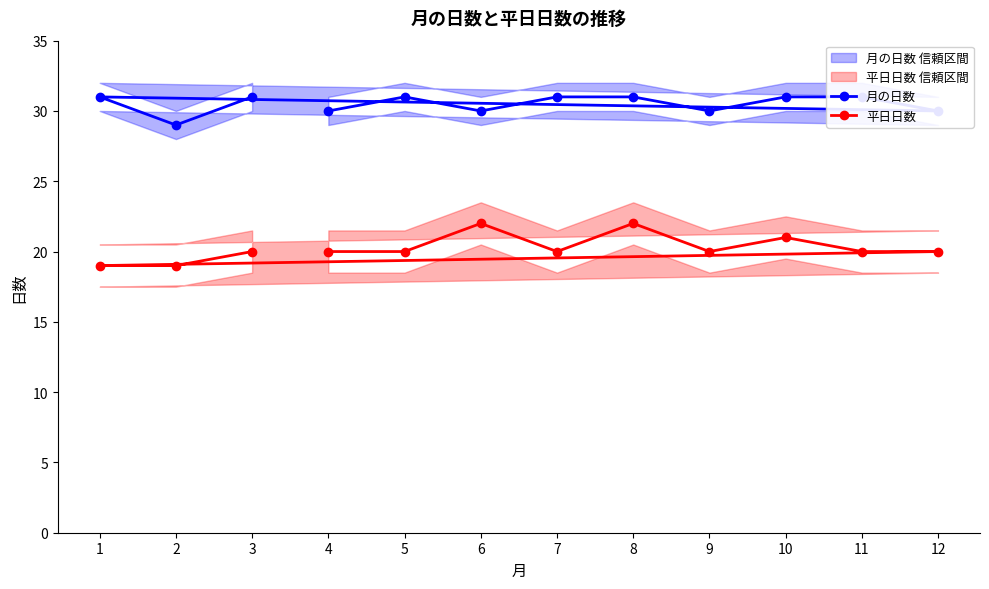

Rank the series by their maximum value, from highest to lowest.

月の日数, 平日日数